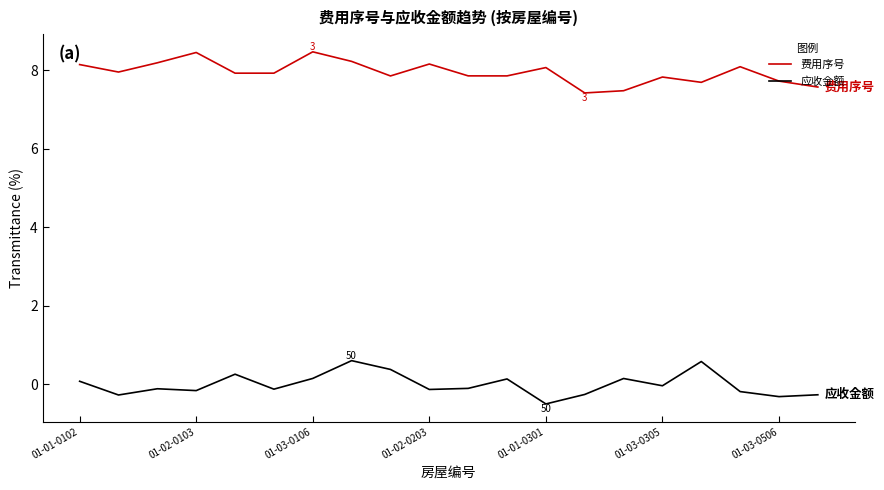

True or false: 应收金额 and 费用序号 cross at least once.

False